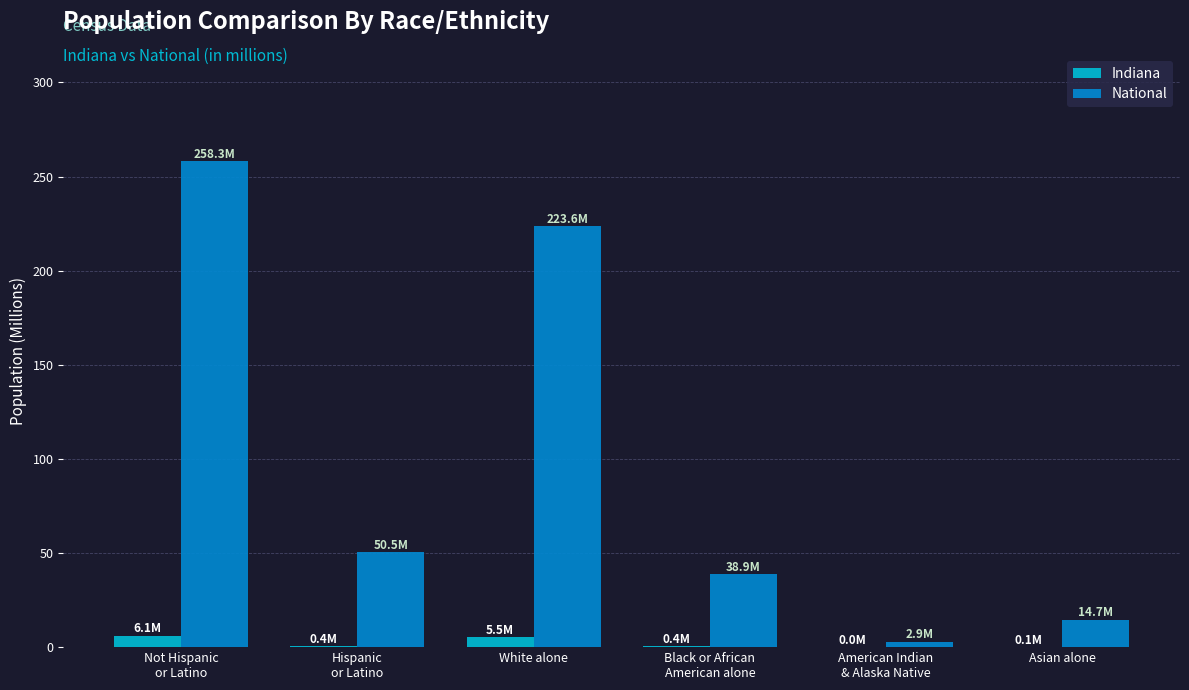

What is the sum of all National values?

588.8